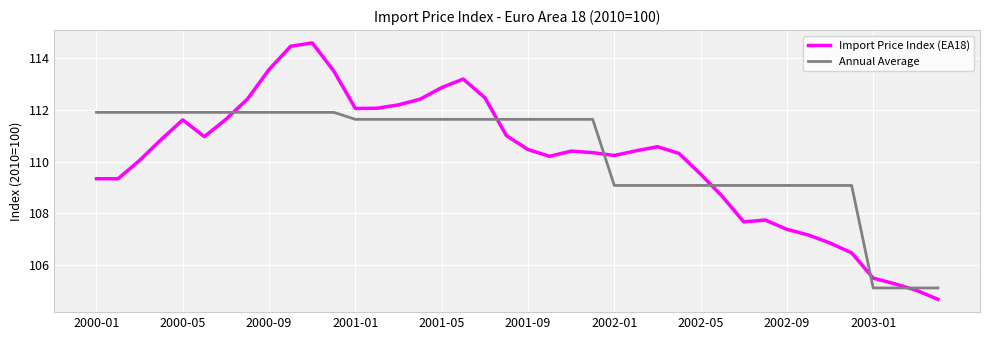

What is the greatest value displayed?

114.6